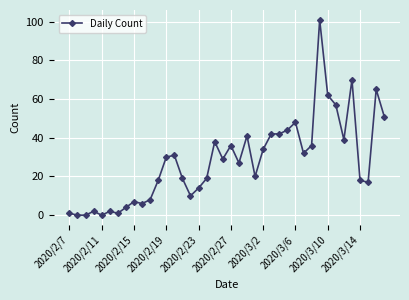

What is the sum of all values?

1121